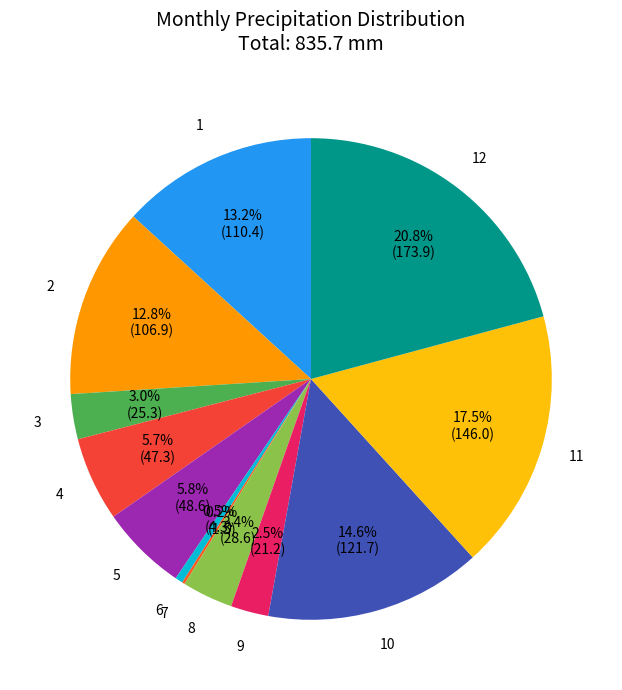

To the nearest percent, what portion does 12 represent?

21%